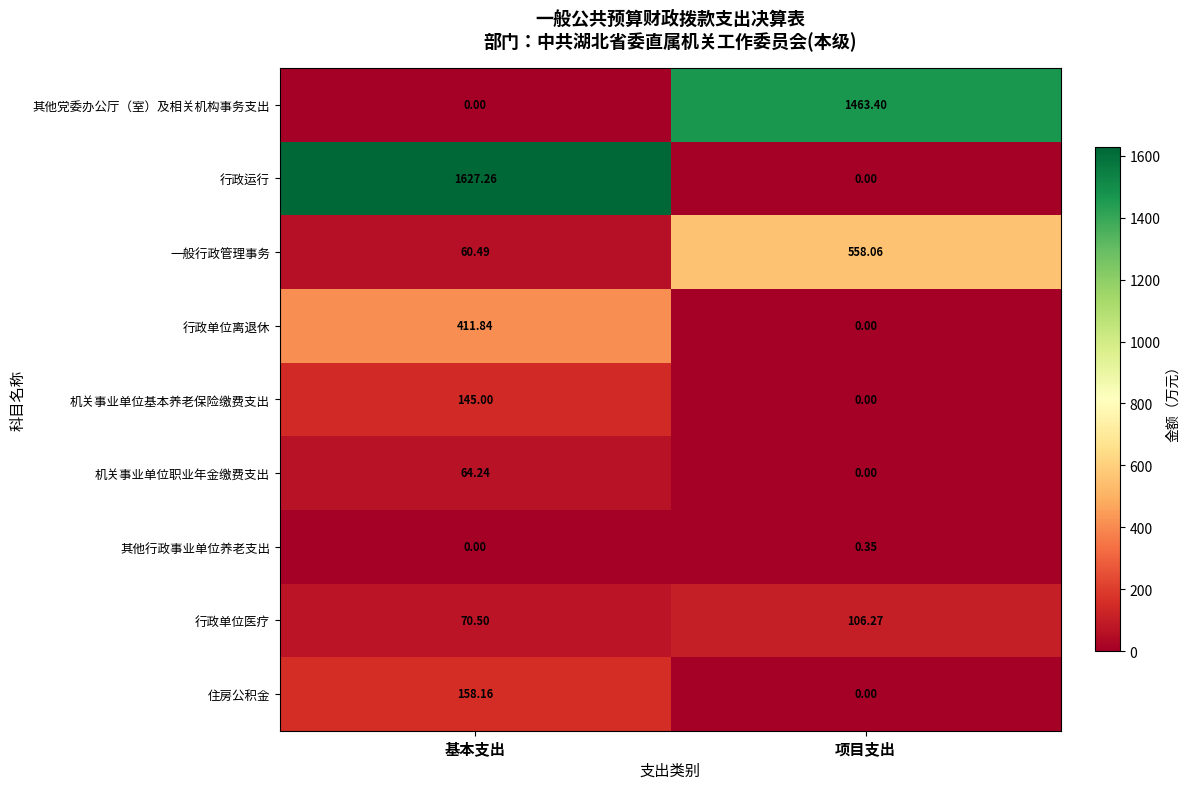

At which label does 机关事业单位基本养老保险缴费支出 reach its peak?

基本支出